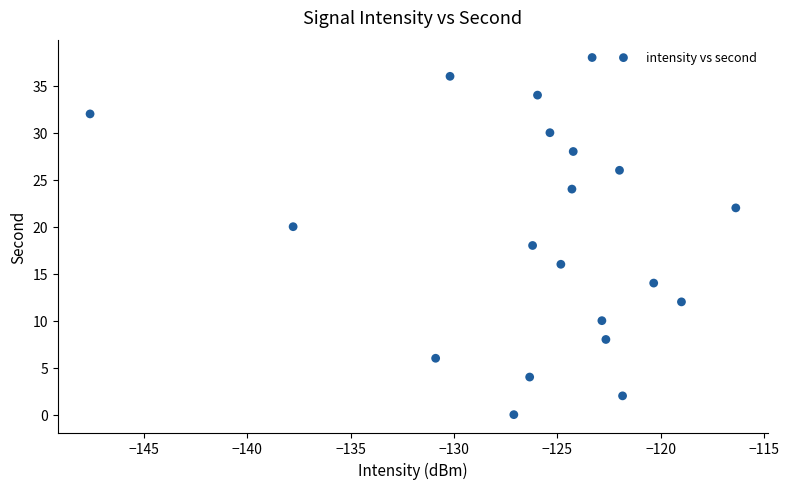

What is the range of Y values (max minus min)?

38